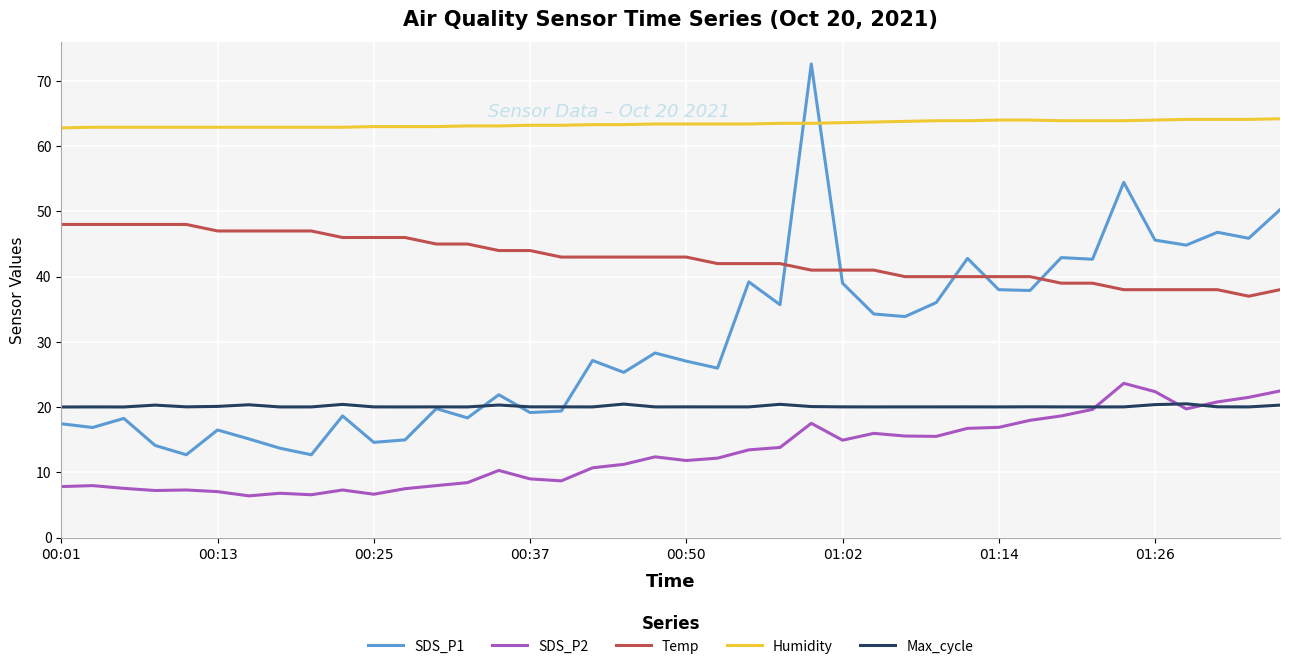

At how many categories does at least one series exceed 45?

40